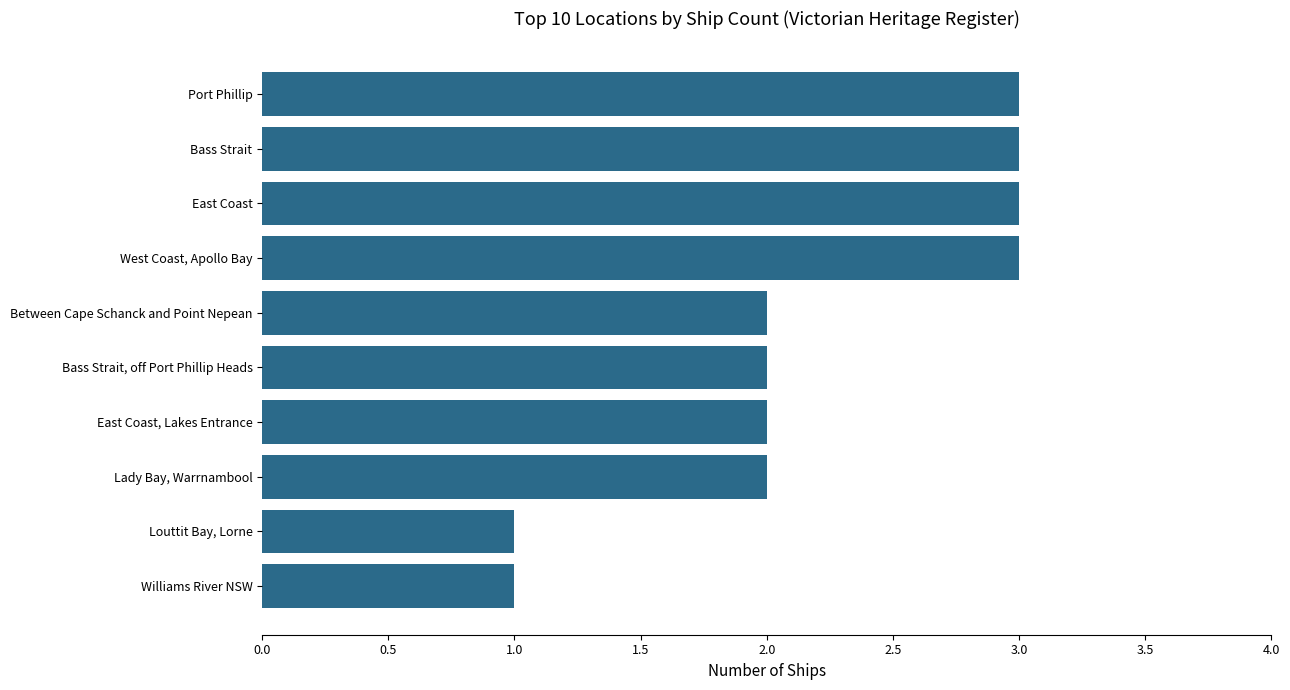

The chart shows a value of 2 at East Coast, Lakes Entrance. True or false?

True